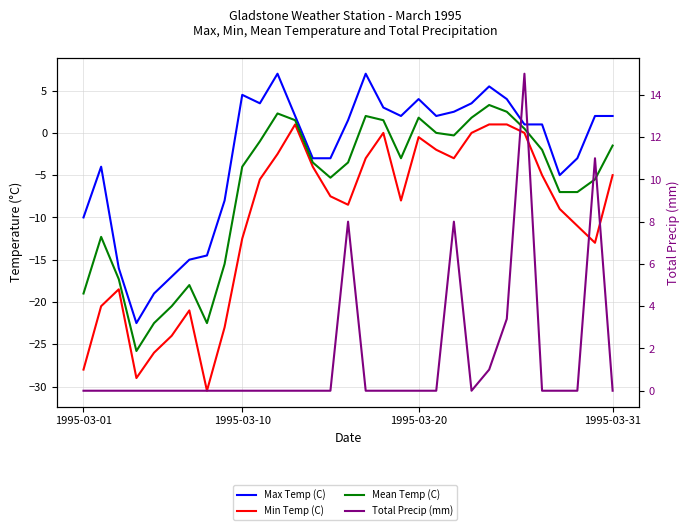

True or false: Total Precip (mm) and Max Temp (C) cross at least once.

True